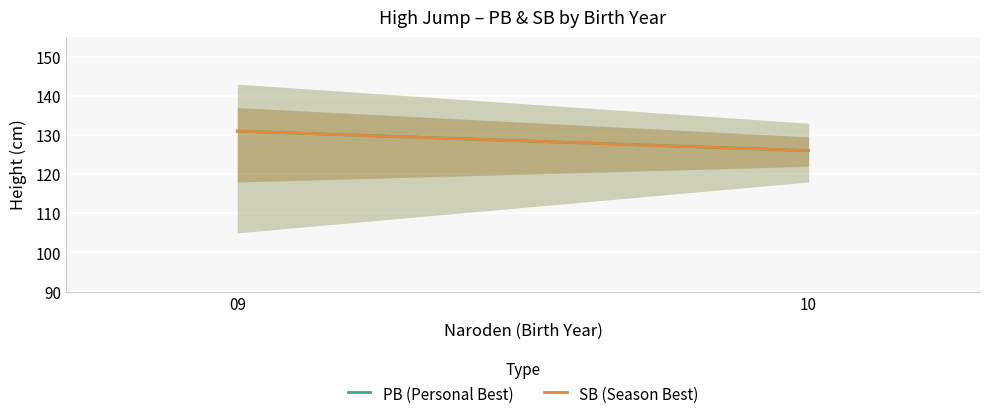

At which label does SB (Season Best) reach its peak?

09